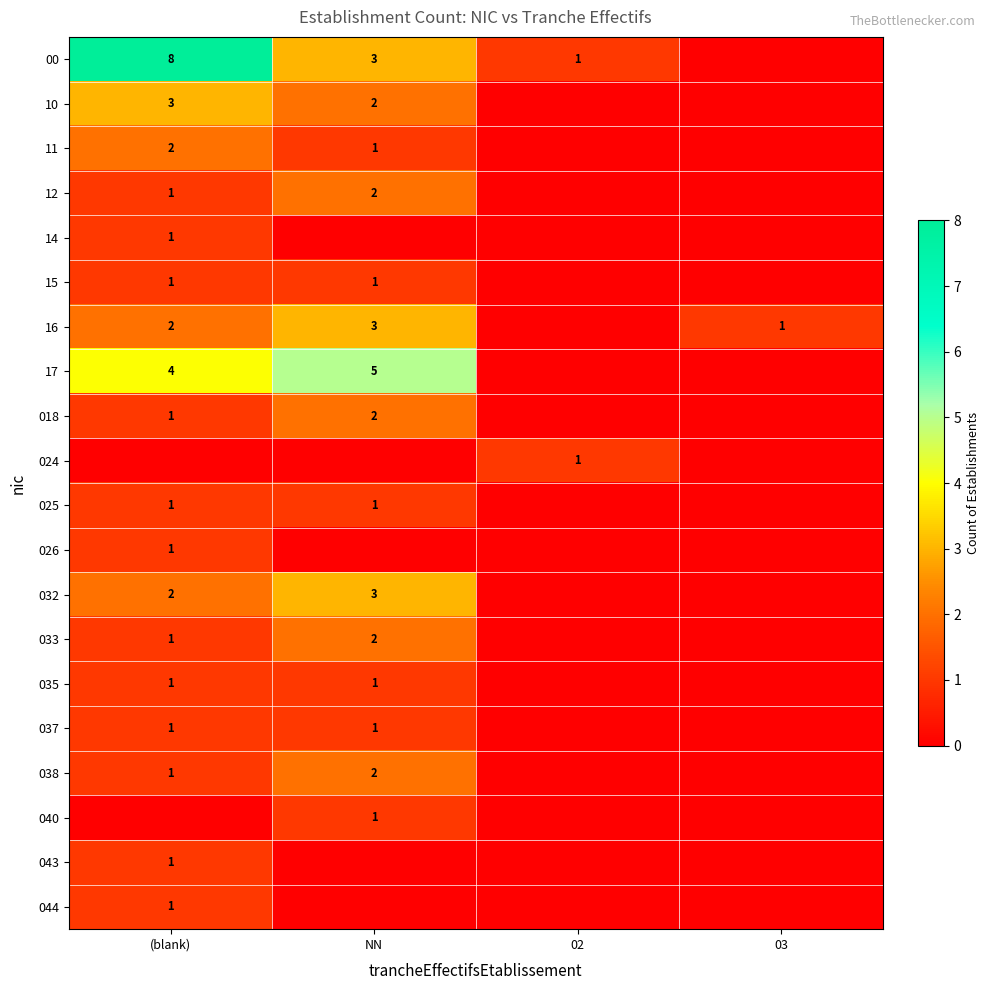

Is it true that 16 equals 2 at (blank)?

True